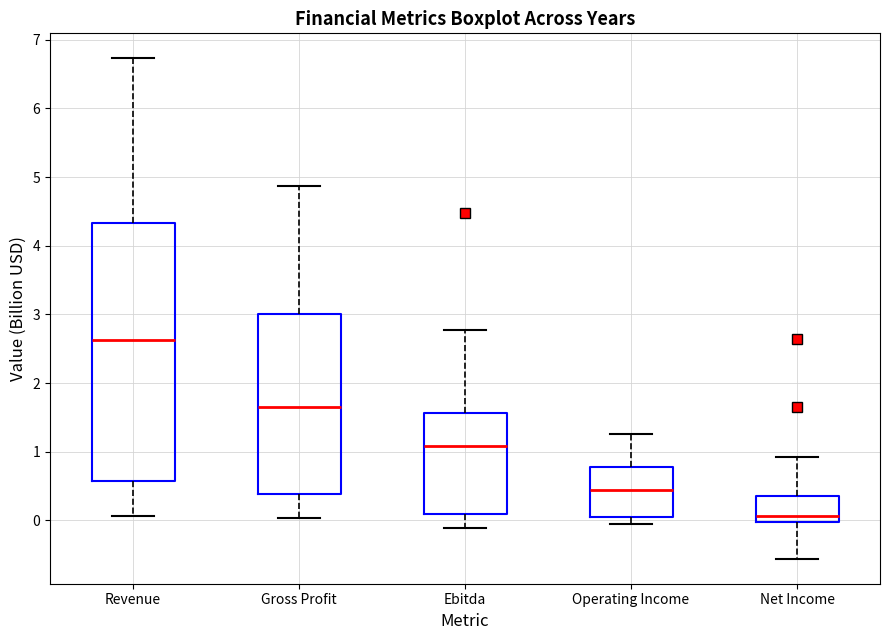

Reading left to right, transcribe this box plot: for each box, give where its median line is, the range the box spans, and where its two whiskers end, as read against the y-axis. The values are not printed on the chart, so give them approximately, as read against the axis.

Revenue: median 2.6, box 0.6 to 4.3, whiskers 0.1 to 6.7
Gross Profit: median 1.7, box 0.4 to 3.0, whiskers 0.0 to 4.9
Ebitda: median 1.1, box 0.1 to 1.6, whiskers -0.1 to 2.8
Operating Income: median 0.4, box 0.0 to 0.8, whiskers -0.1 to 1.3
Net Income: median 0.1, box 0.0 to 0.4, whiskers -0.6 to 0.9